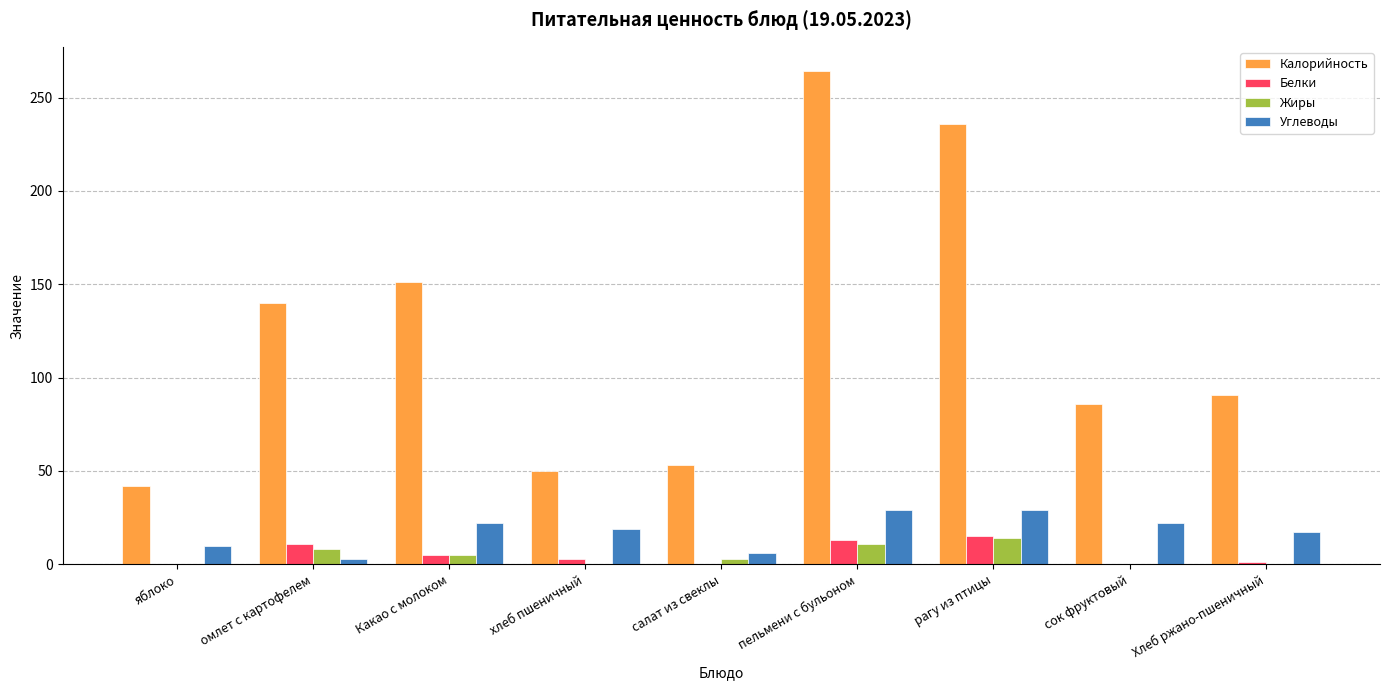

Which series changed the most between салат из свеклы and пельмени с бульоном?

Калорийность